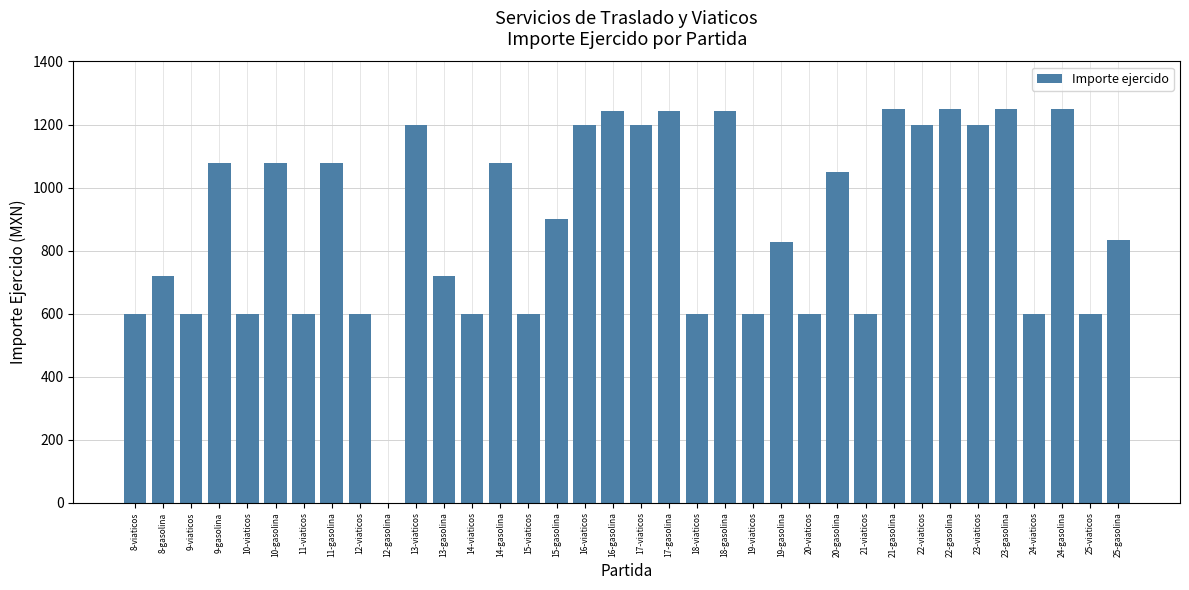

How many categories are shown in the chart?

36